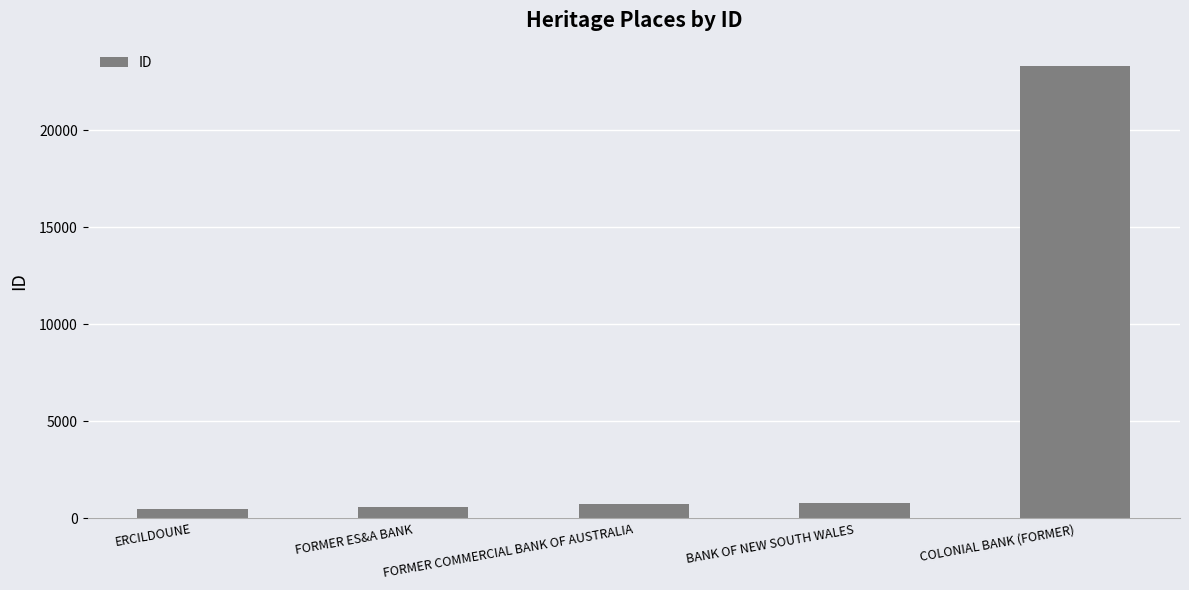

The chart shows a value of 717 at FORMER COMMERCIAL BANK OF AUSTRALIA. True or false?

True